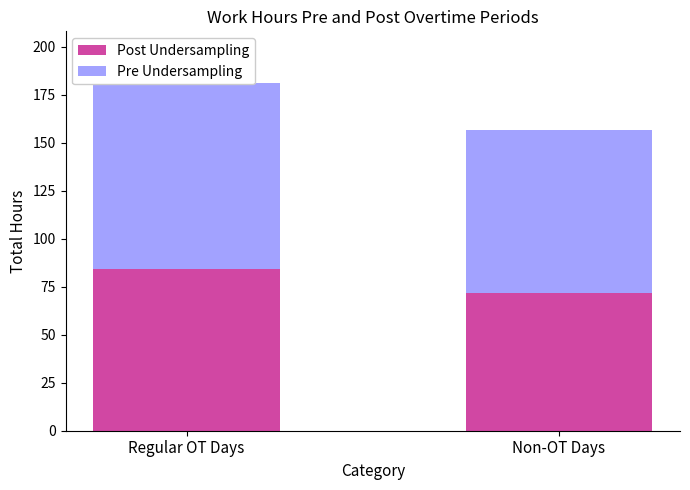

True or false: Pre Undersampling has a value of 140.9 at Non-OT Days.

False